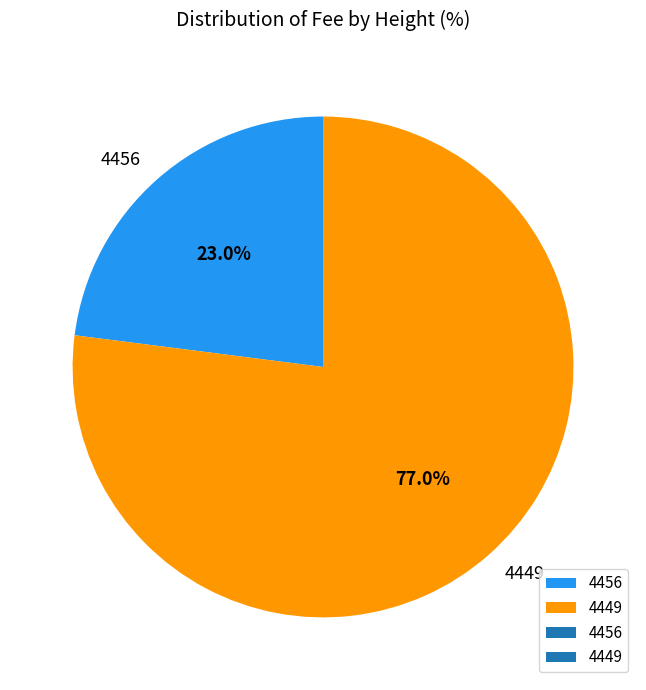

To the nearest percent, what percentage of the pie is 4456?

23%